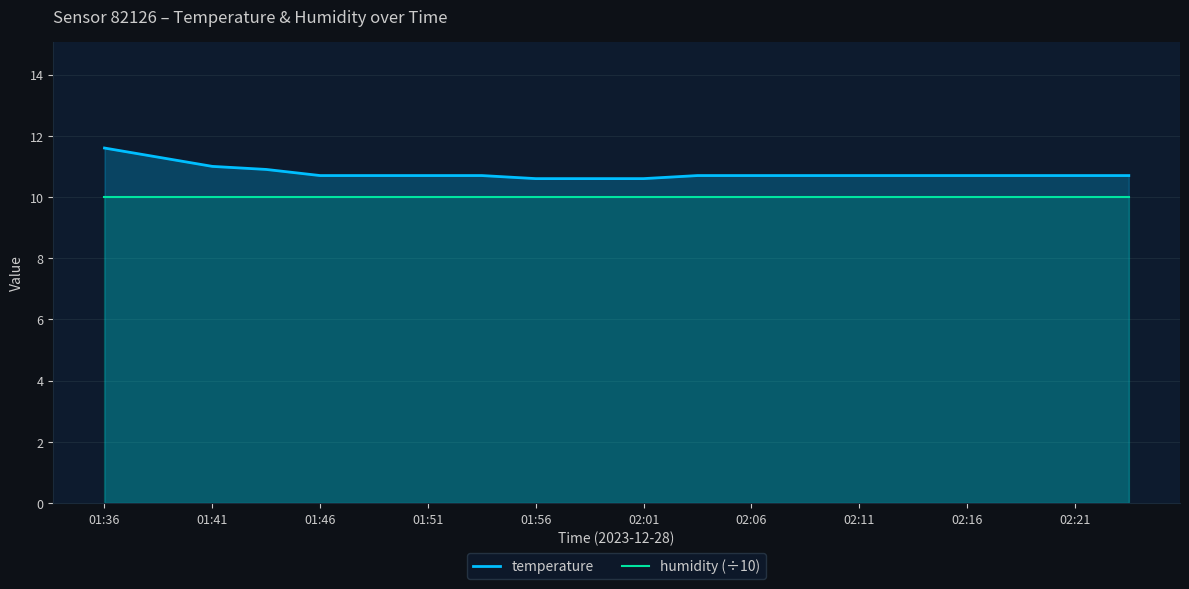

List the series in order of their overall mean, highest first.

temperature, humidity (÷10)